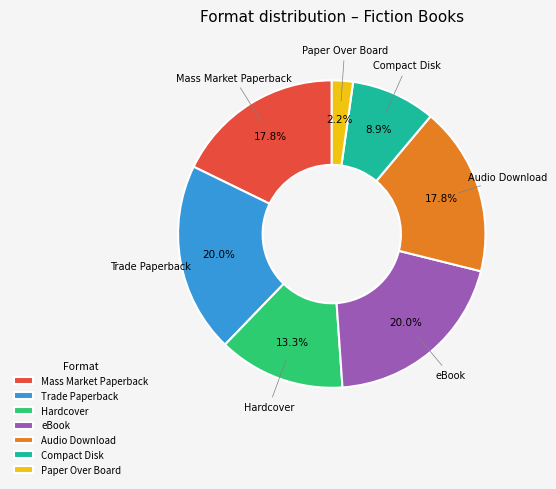

To the nearest percent, what portion does Mass Market Paperback represent?

18%